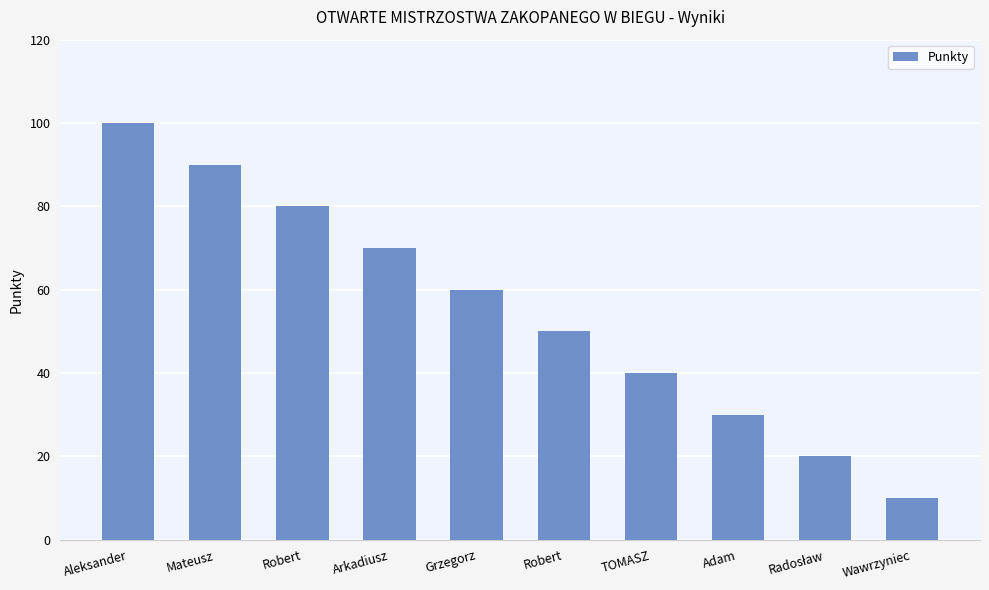

How many series are shown in this chart?

1